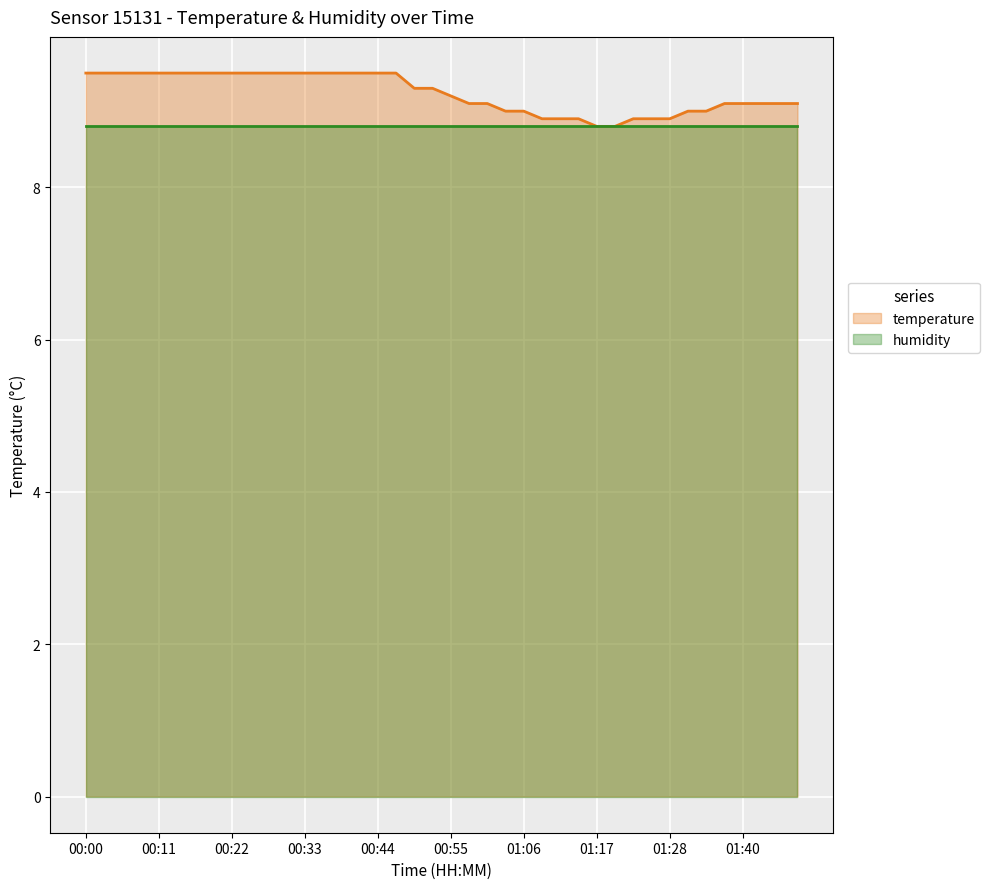

What is the minimum value shown in the chart?

8.8